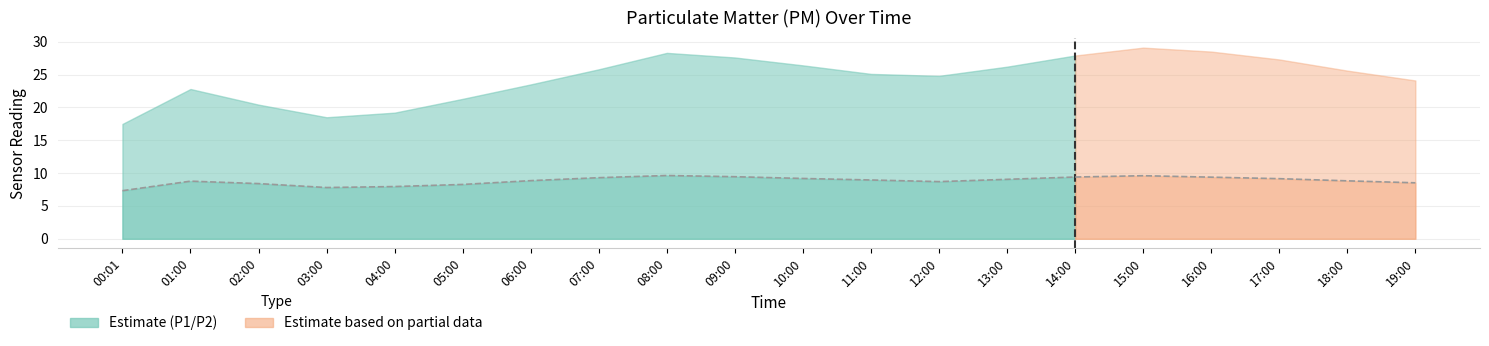

What is the difference between the maximum and minimum values?

2.3